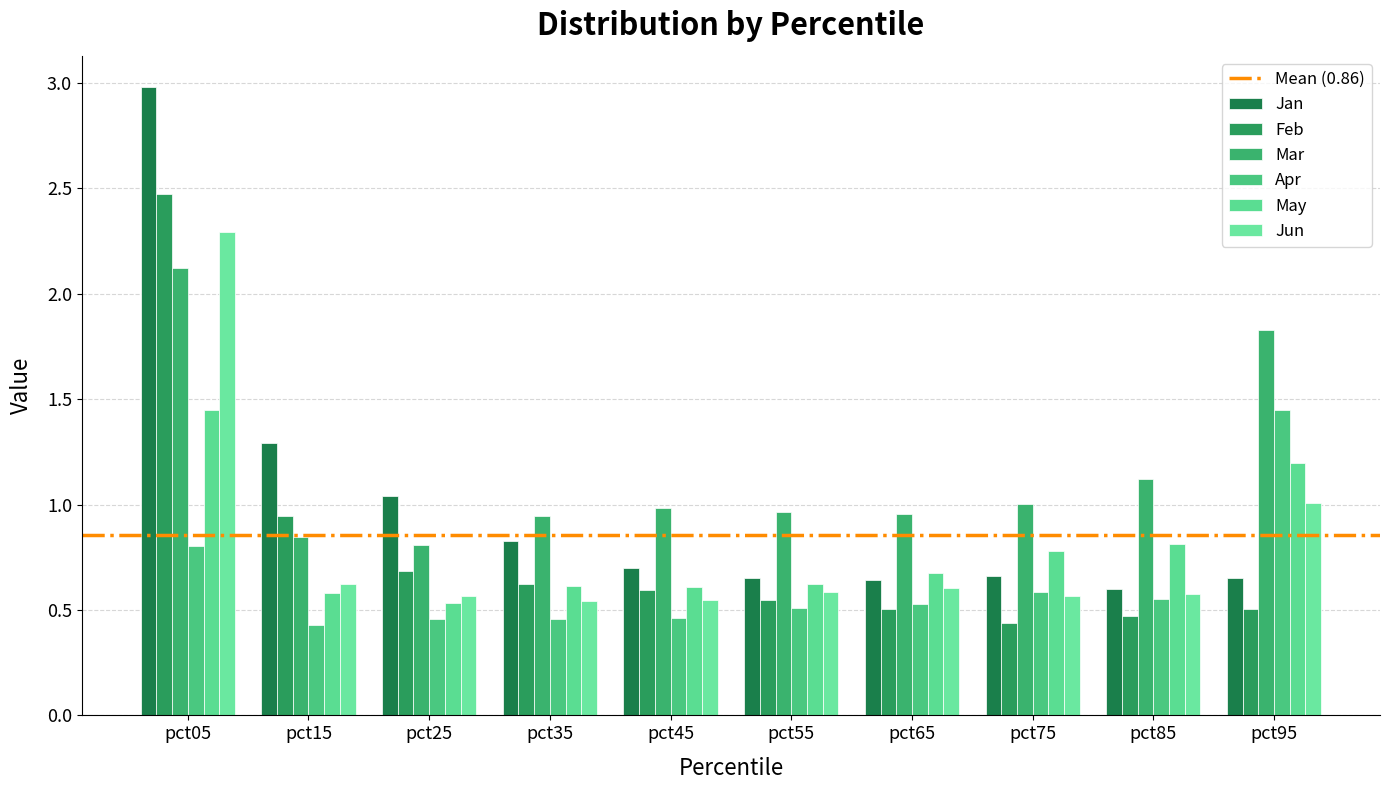

What is the smallest value displayed?

0.4